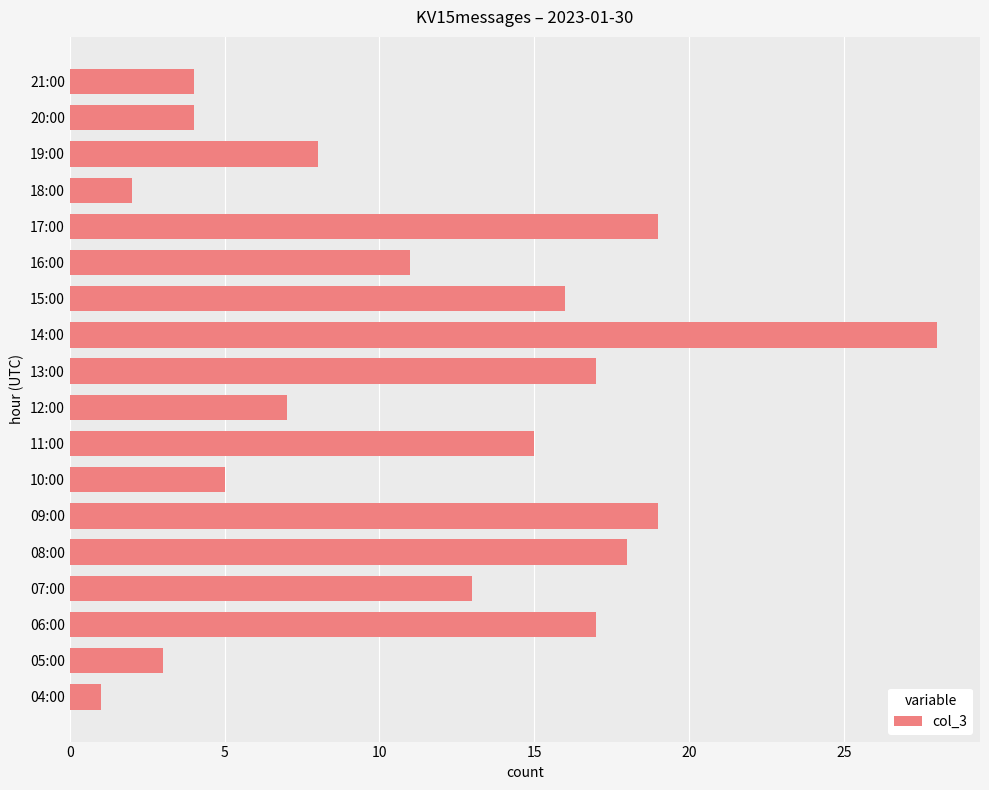

What is the change in value from 07:00 to 14:00?

+15